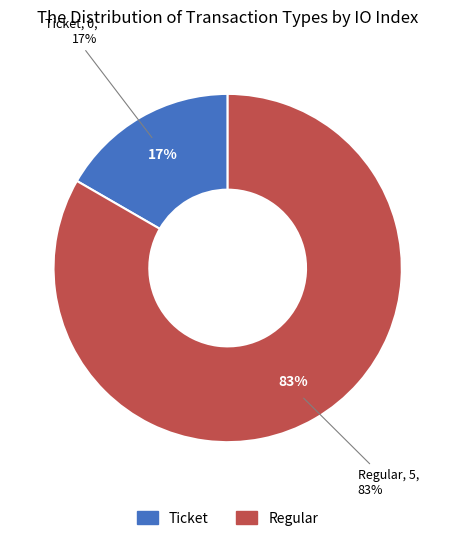

Count the number of slices in the pie.

2